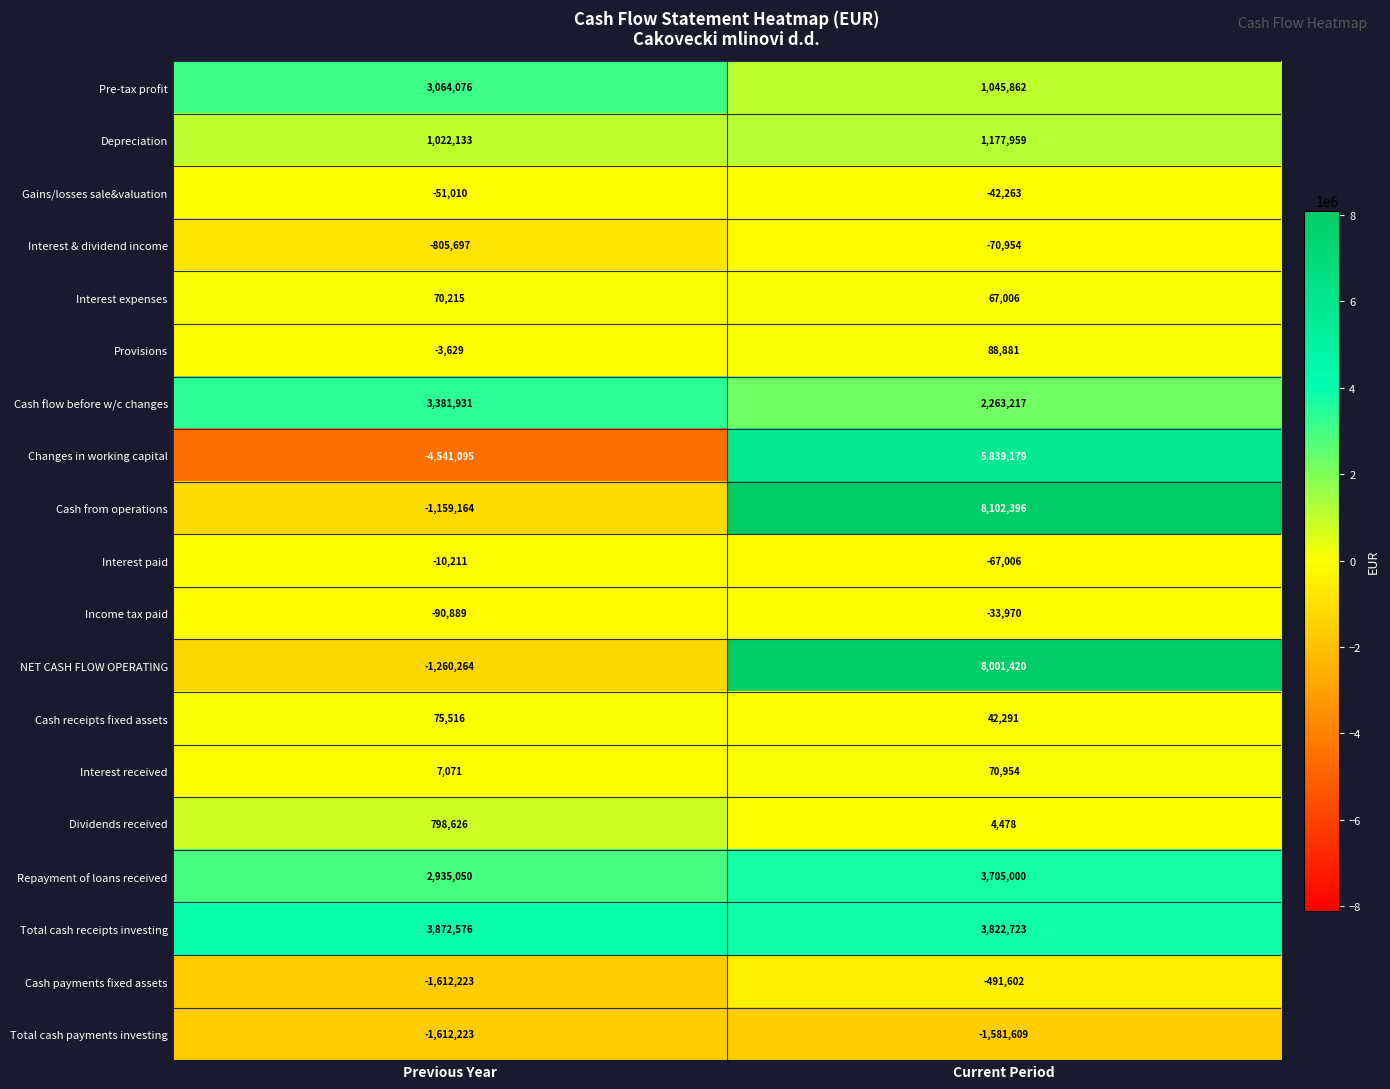

What is the maximum value shown in the chart?

8102396